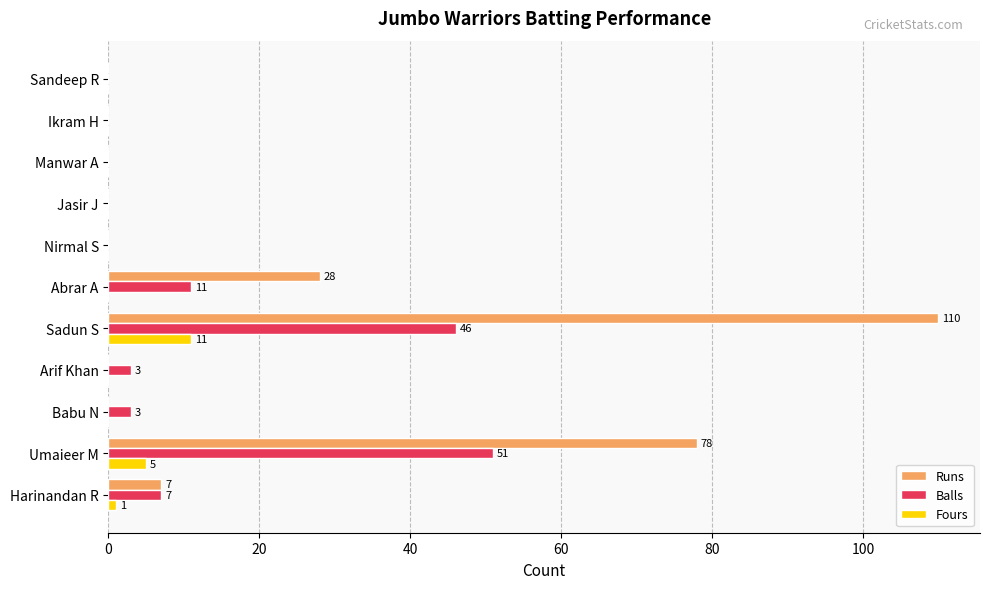

What is the sum of all Fours values?

17